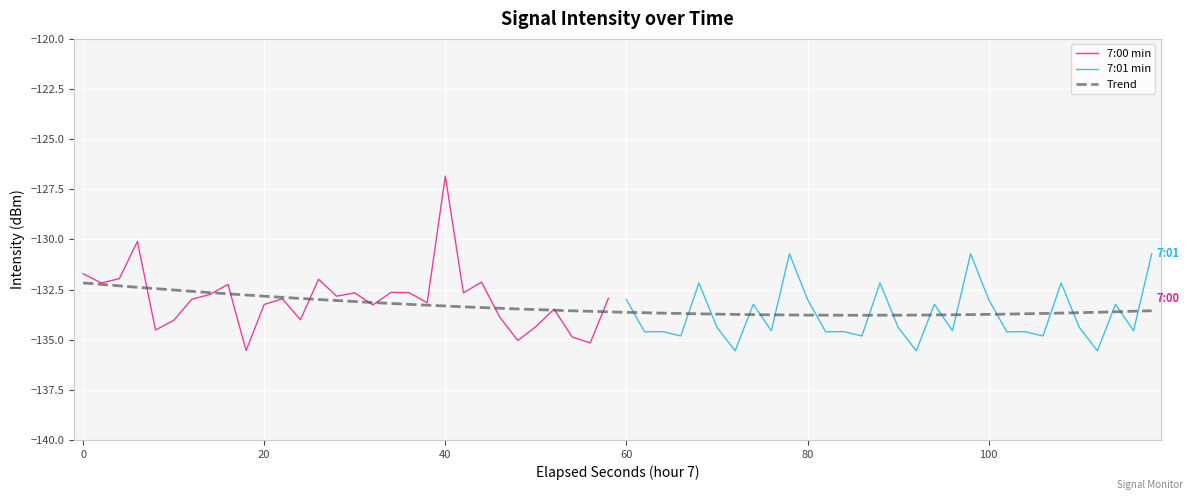

How many data points does each series have?

30